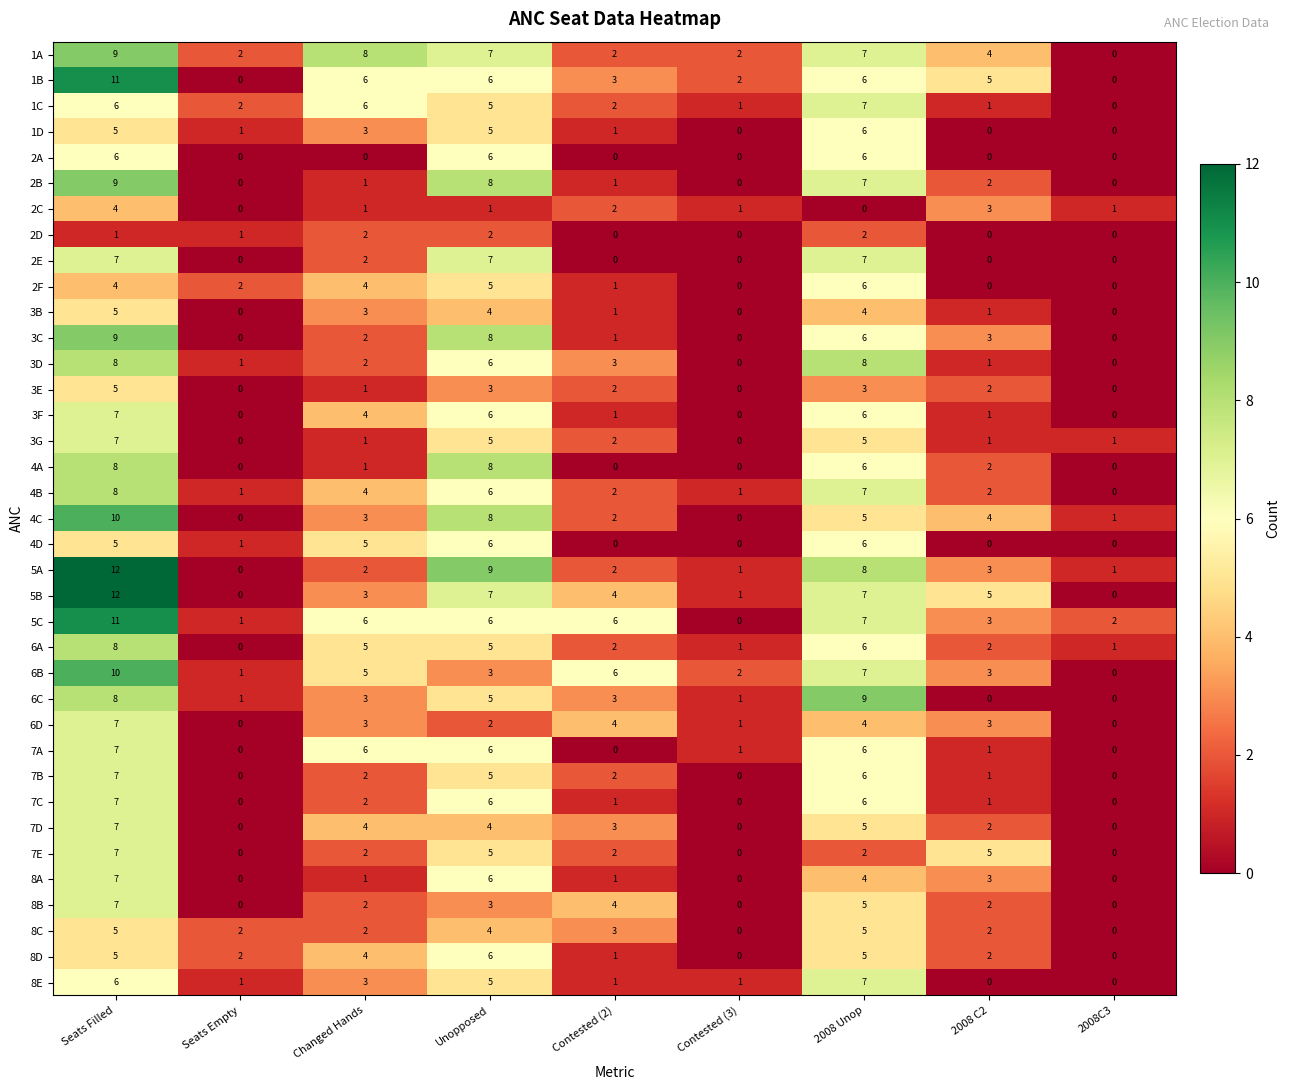

Count the number of categories in the chart.

9